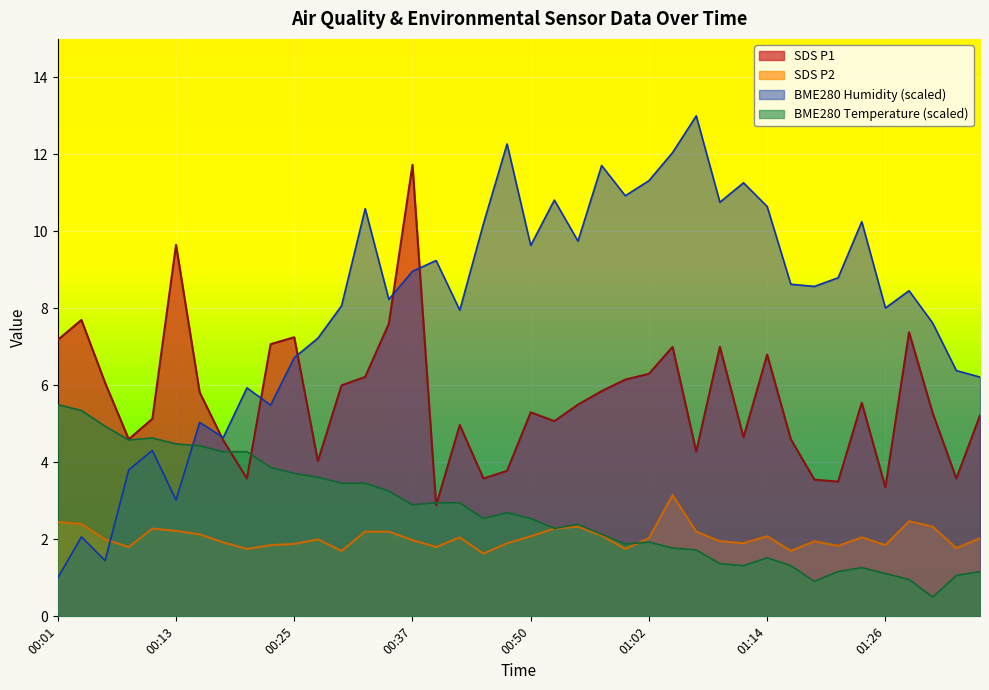

Which series has the widest spread of values?

BME280 Humidity (scaled)